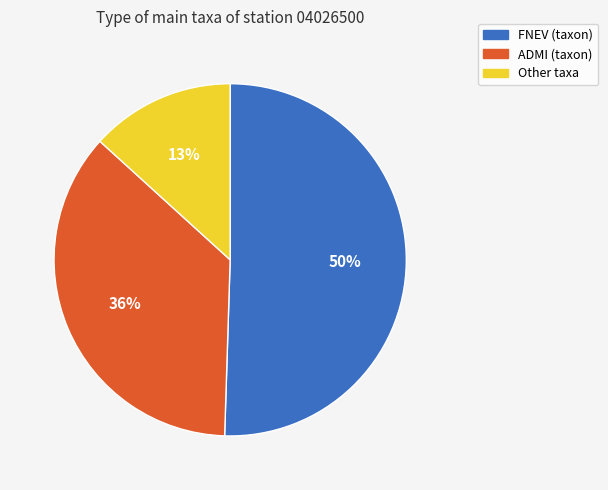

Count the number of slices in the pie.

3